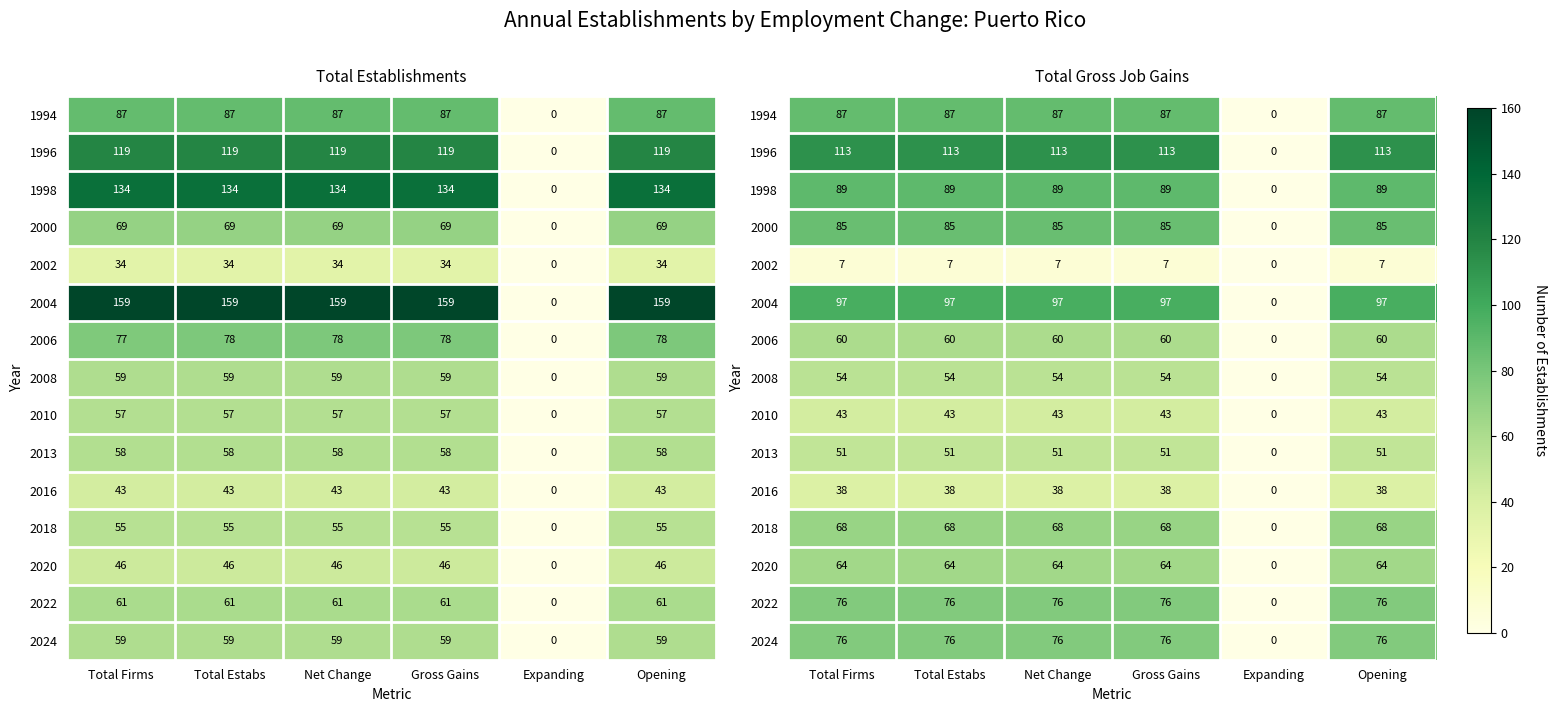

List the labels in order of 2024 value, largest first.

Total Firms, Total Estabs, Net Change, Gross Gains, Opening, Expanding